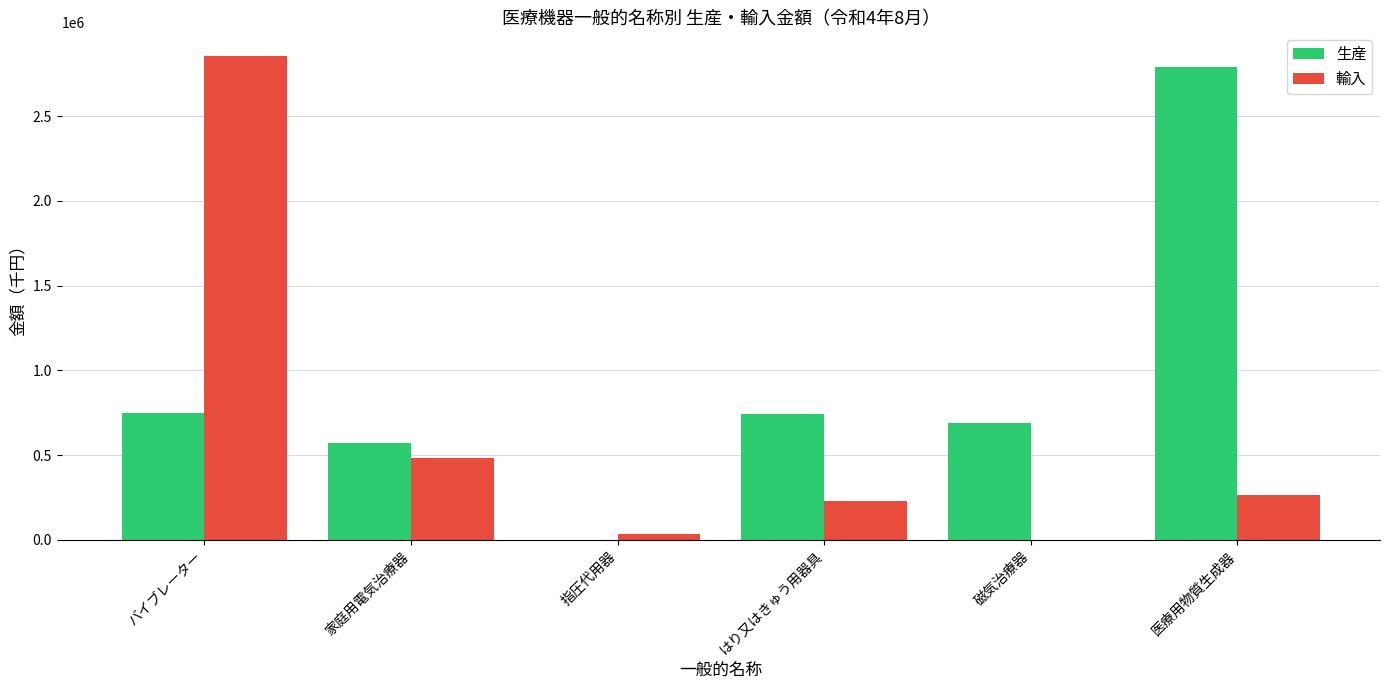

How many data points does each series have?

6